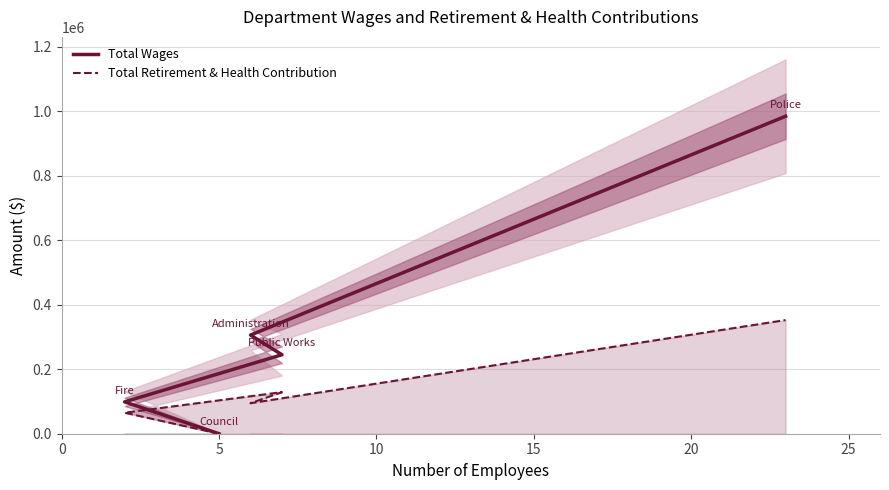

What is the spread (max minus min) of values at 15?

211221